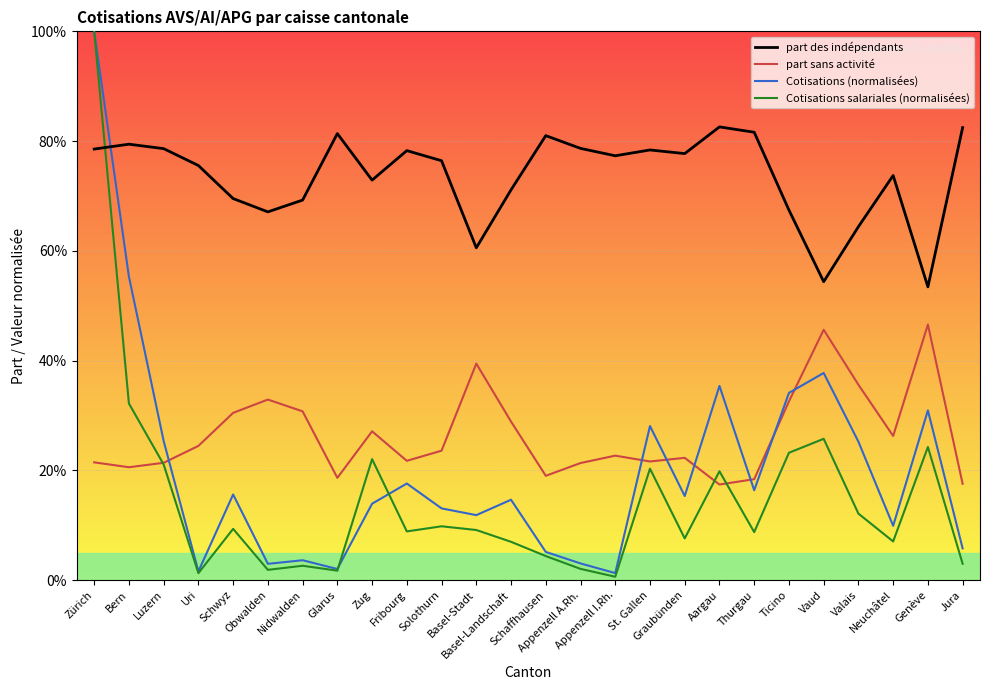

What are all the series names shown in the legend?

part des indépendants, part sans activité, Cotisations (normalisées), Cotisations salariales (normalisées)